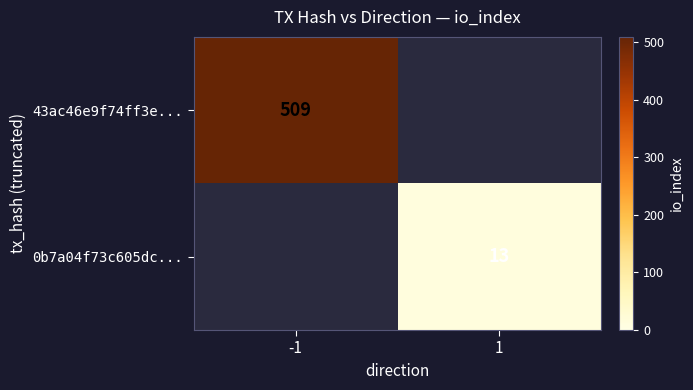

Is it true that 0b7a04f73c605dc... equals 13 at 1?

True